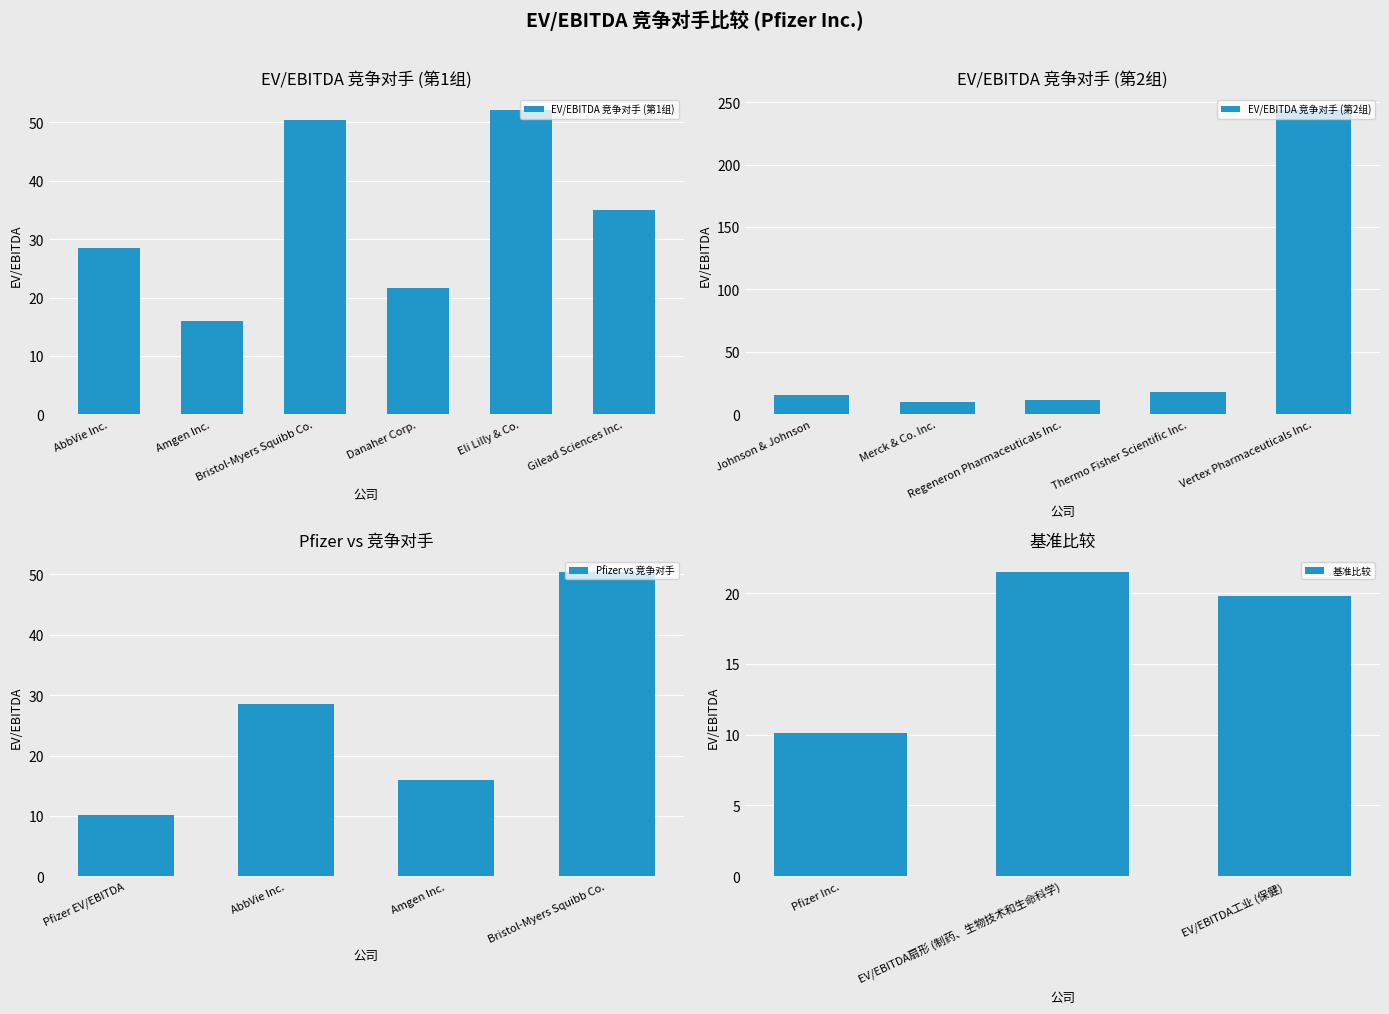

What is the average value?

45.6